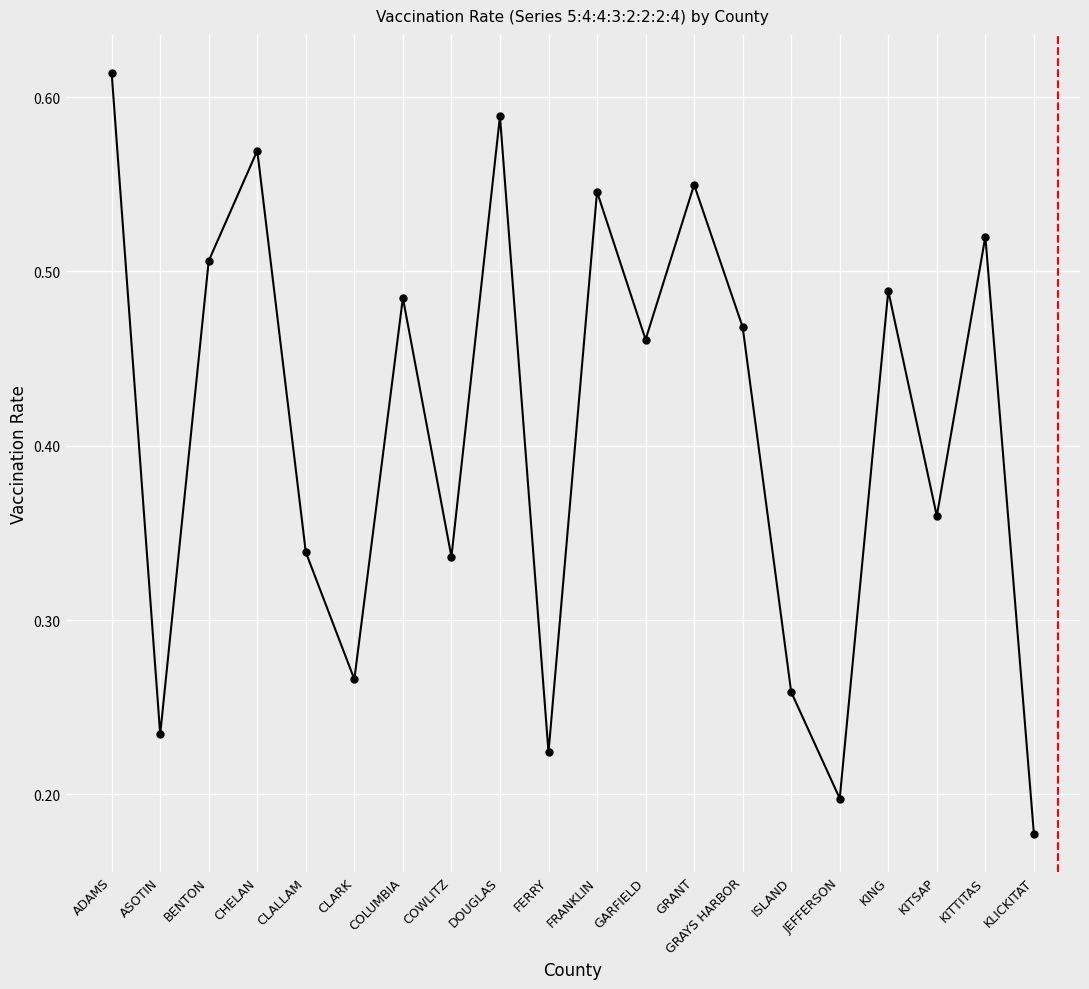

True or false: the data has more than 2 interior local peaks.

True